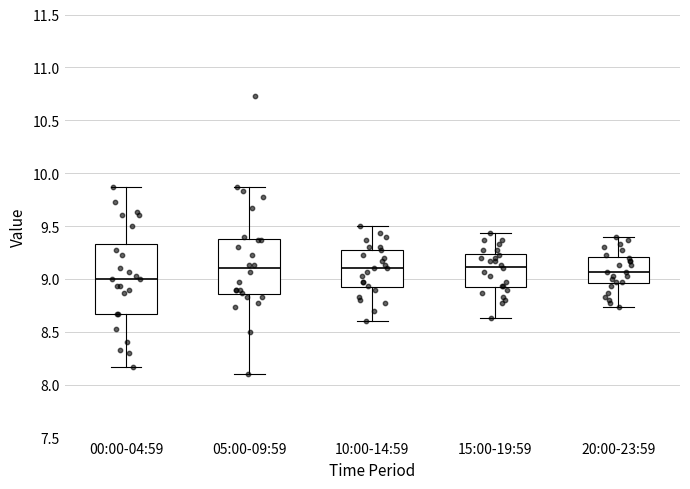

Reading left to right, transcribe this box plot: for each box, give where its median line is, the range the box spans, and where its two whiskers end, as read against the y-axis. The values are not printed on the chart, so give them approximately, as read against the axis.

00:00-04:59: median 9.00, box 8.65 to 9.35, whiskers 8.15 to 9.85
05:00-09:59: median 9.10, box 8.85 to 9.40, whiskers 8.10 to 9.85
10:00-14:59: median 9.10, box 8.90 to 9.30, whiskers 8.60 to 9.50
15:00-19:59: median 9.10, box 8.90 to 9.25, whiskers 8.65 to 9.45
20:00-23:59: median 9.05, box 8.95 to 9.20, whiskers 8.75 to 9.40